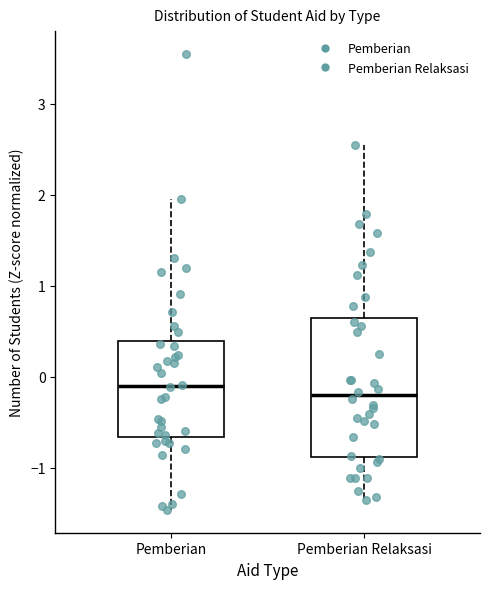

Reading left to right, transcribe this box plot: for each box, give where its median line is, the range the box spans, and where its two whiskers end, as read against the y-axis. The values are not printed on the chart, so give them approximately, as read against the axis.

Pemberian: median -0.1, box -0.7 to 0.4, whiskers -1.5 to 2.0
Pemberian Relaksasi: median -0.2, box -0.9 to 0.6, whiskers -1.4 to 2.6